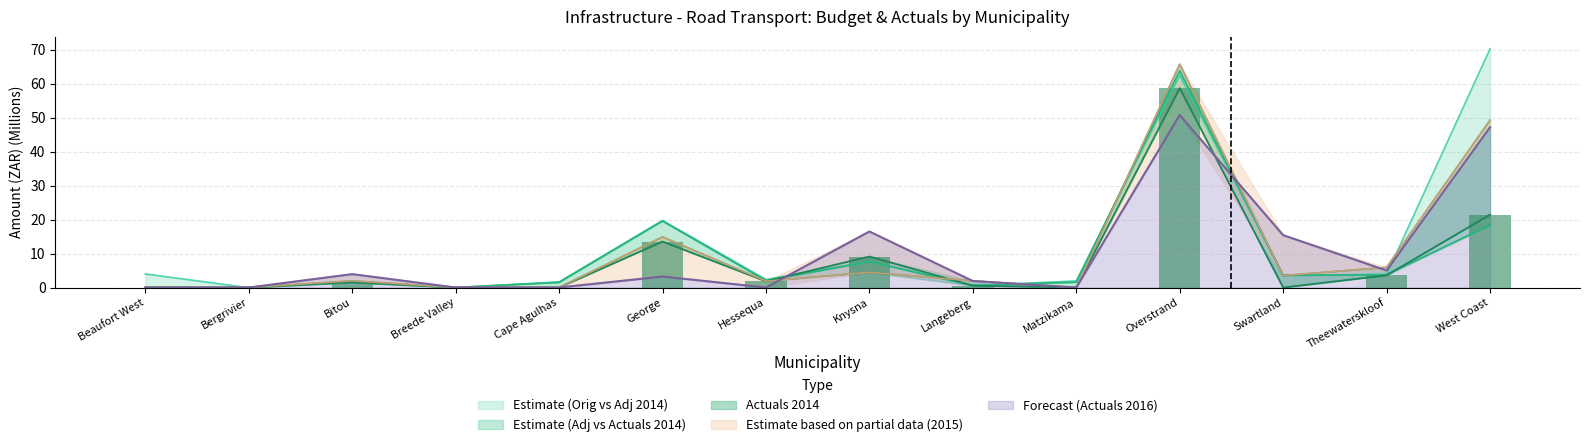

Which has a higher value, Knysna or Bitou?

Knysna